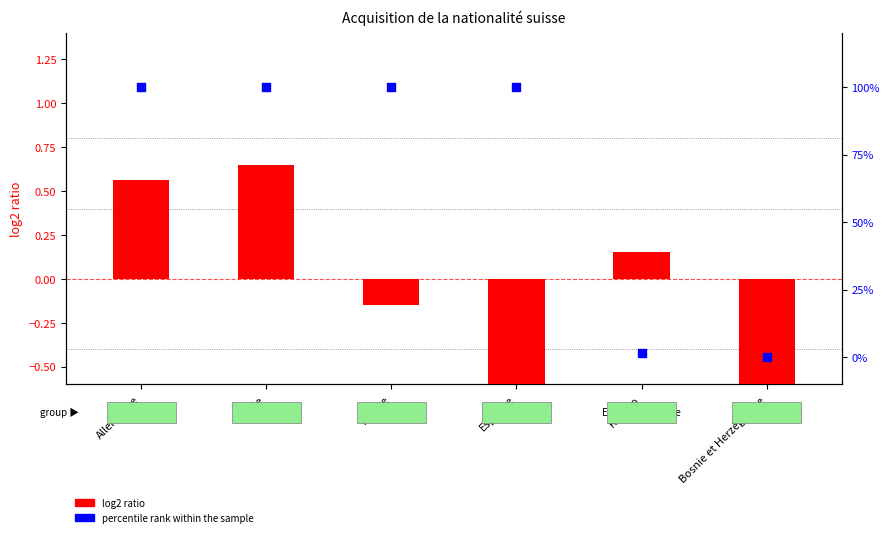

What is the total value across all series at Bosnie et Herzégovine?

-0.6